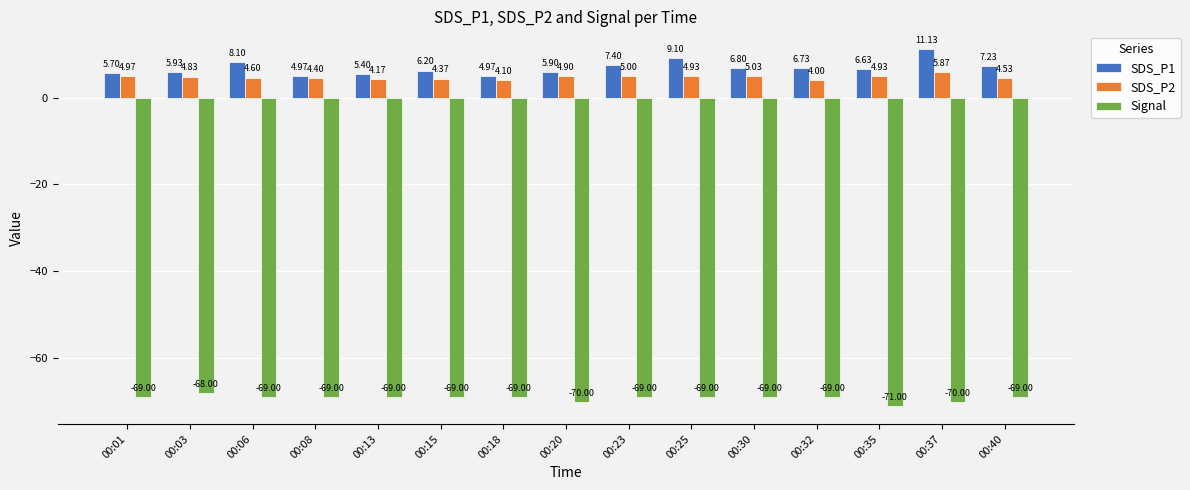

Where is SDS_P1 nearest to the value 8?

00:06